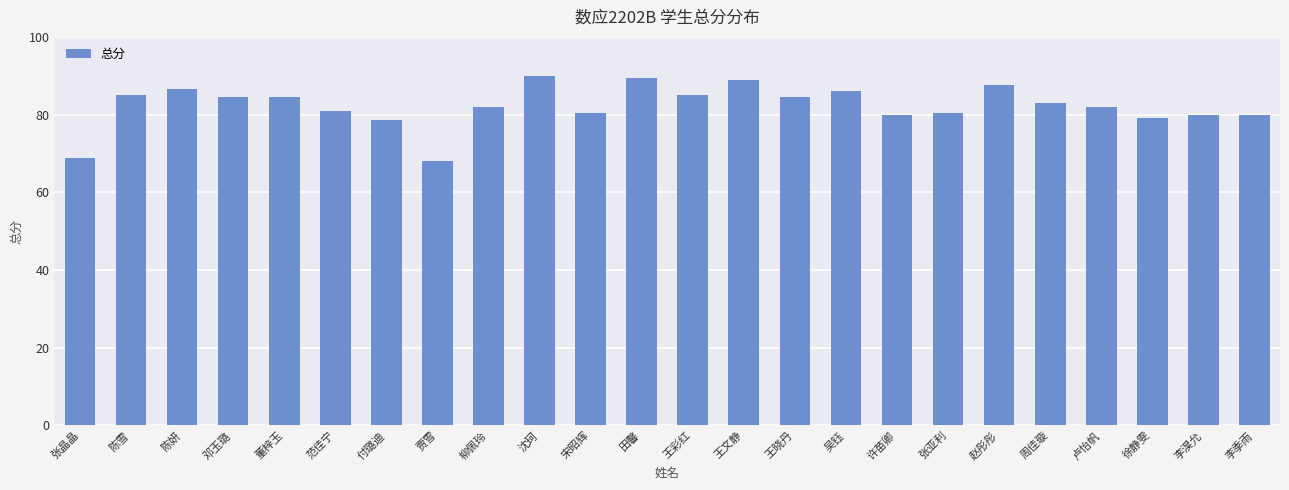

Reading right to left, what are all the values shown in this chart?

李季雨=80.0	李淏允=80.0	徐静雯=79.0	卢怡帆=82.0	周佳璇=83.0	赵彤彤=87.5	张亚利=80.5	许苗卿=80.0	吴钰=86.0	王晓丹=84.5	王文静=89.0	王彩红=85.0	田馨=89.5	宋昭辉=80.5	沈珂=90.0	柳佩玲=82.0	贾雪=68.0	付璐迪=78.5	范佳宁=81.0	董梓玉=84.5	邓玉璐=84.5	陈妍=86.5	陈雪=85.0	张晶晶=68.8